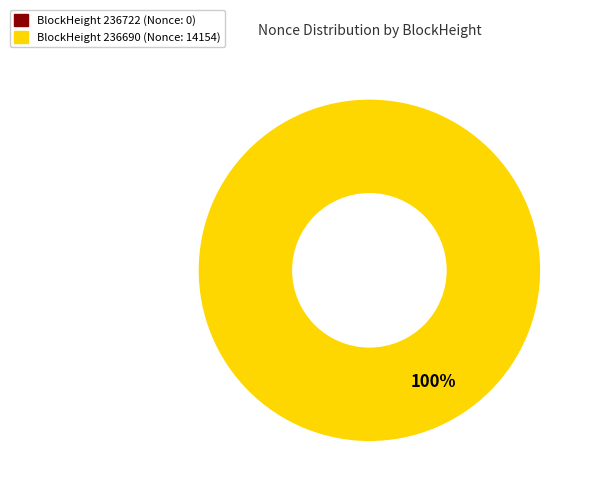

Rank the categories by value from highest to lowest.

236690, 236722